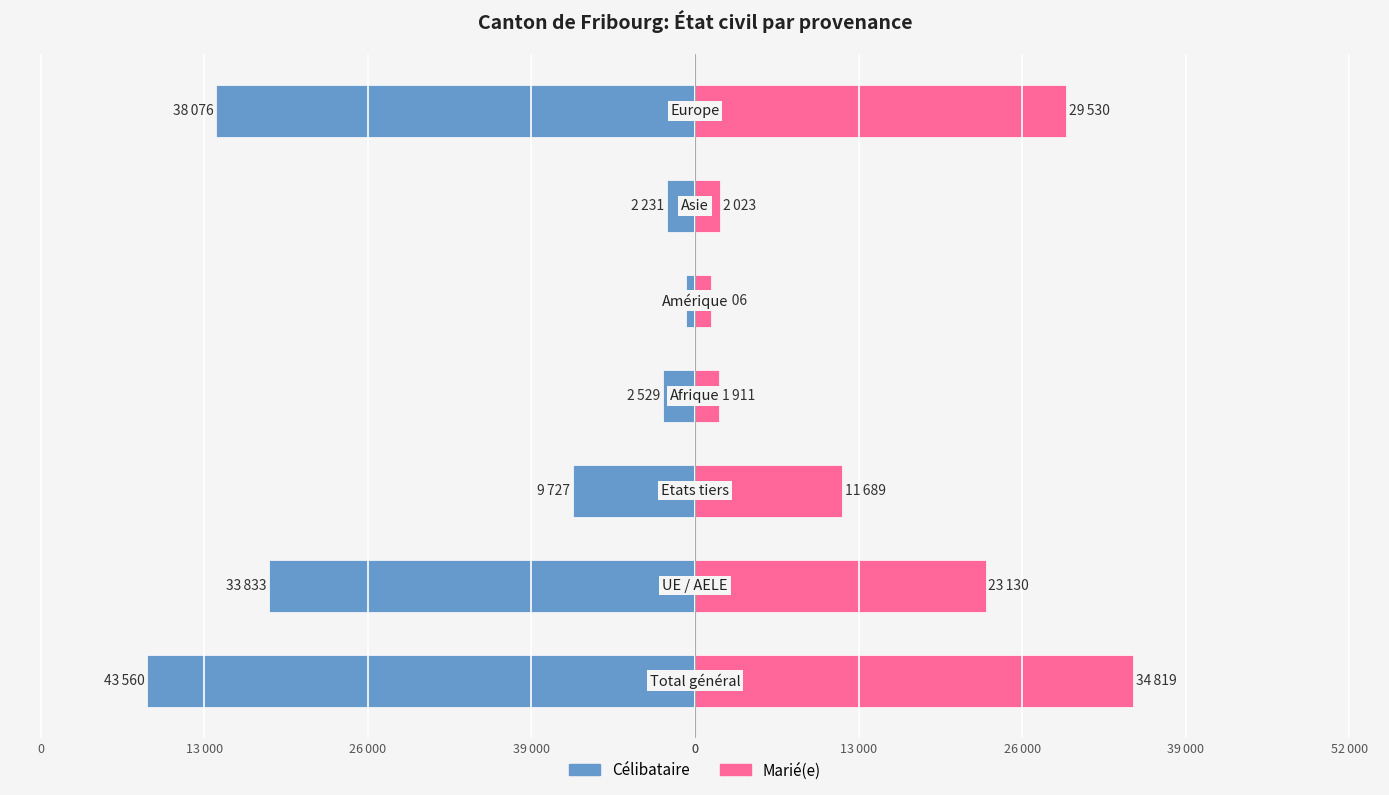

Reading right to left, what are all the values shown in this chart?

Célibataire: 13 000=-38076	0=-2231	0=-676	13 000=-2529	26 000=-9727	39 000=-33833	0=-43560
Marié(e): 13 000=29530	0=2023	0=1306	13 000=1911	26 000=11689	39 000=23130	0=34819